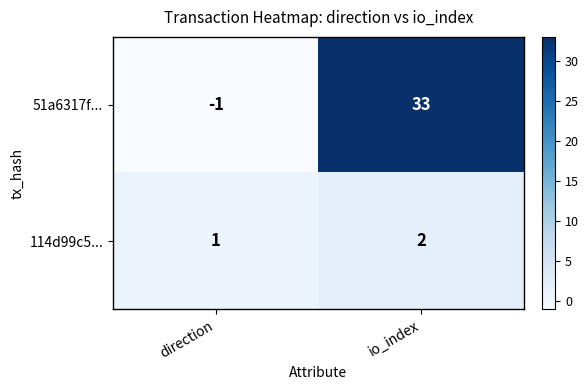

What is the spread (max minus min) of values at direction?

2